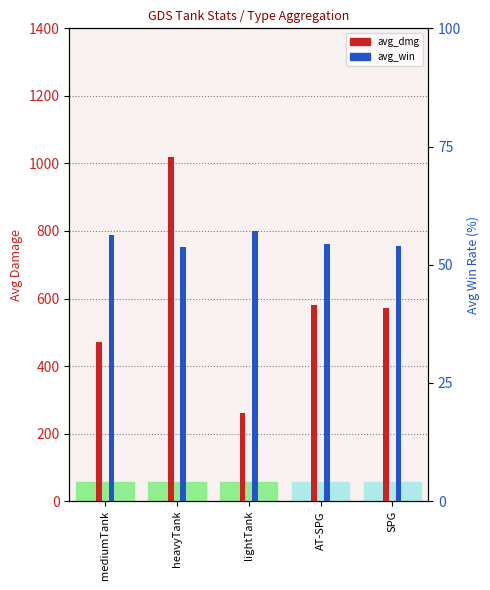

Which series changed the most between lightTank and SPG?

avg_dmg